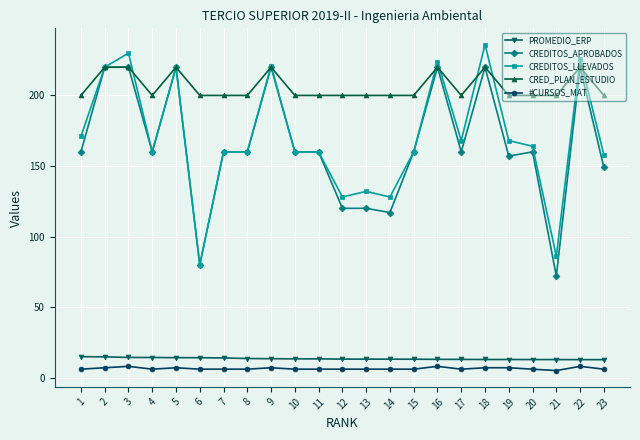

What is the sum of all #CURSOS_MAT values?

148.0